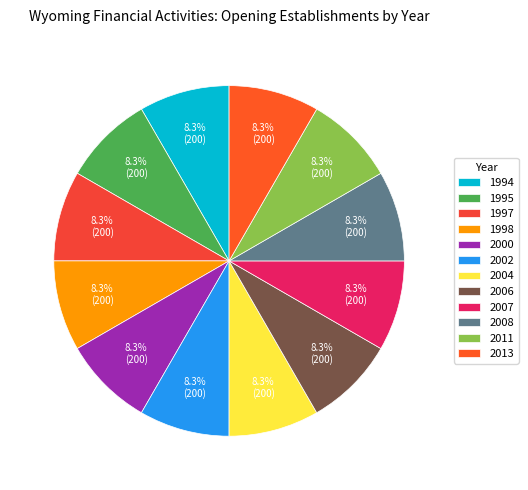

How many slices are in this pie chart?

12